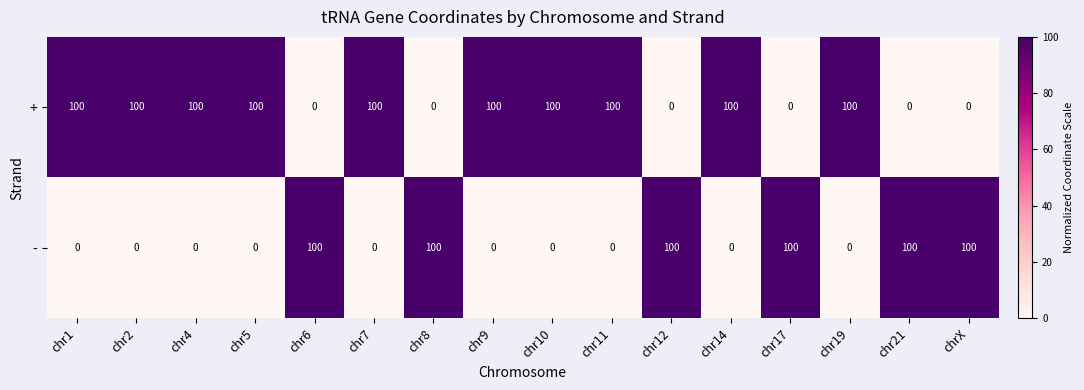

What is the highest value of the - series?

100